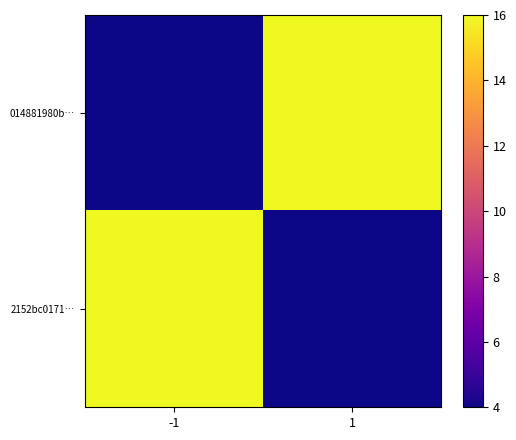

Which series has the largest total across all categories?

014881980b…